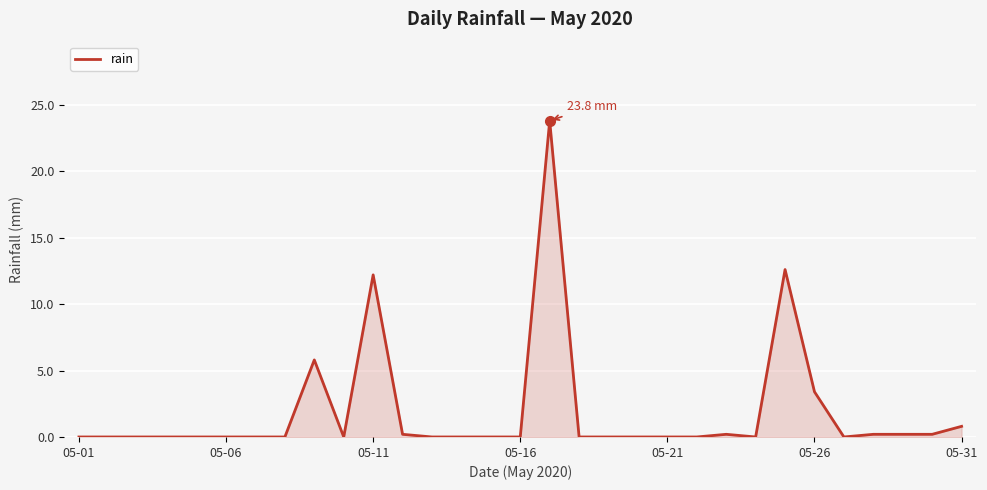

What is the maximum value shown in the chart?

23.8